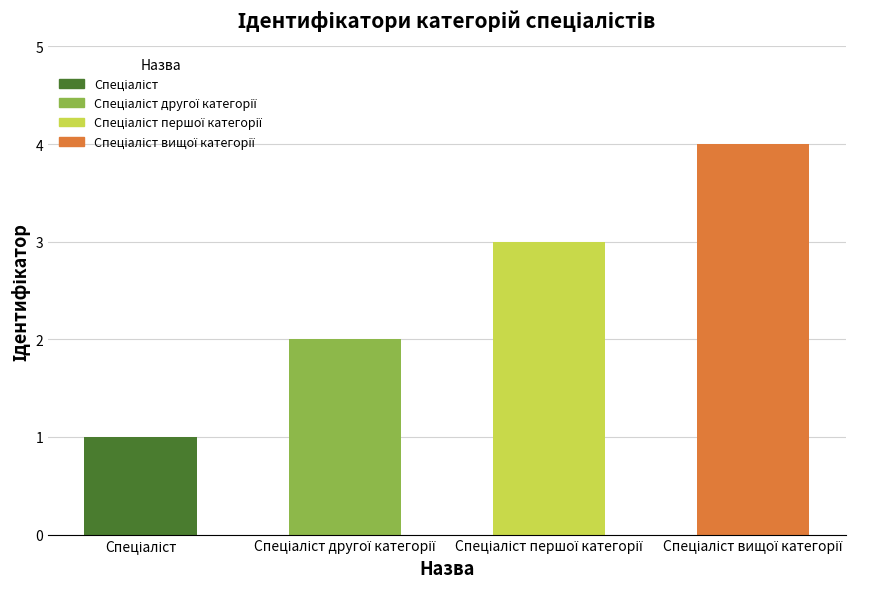

Reading right to left, transcribe all the data shown in this chart.

4	3	2	1